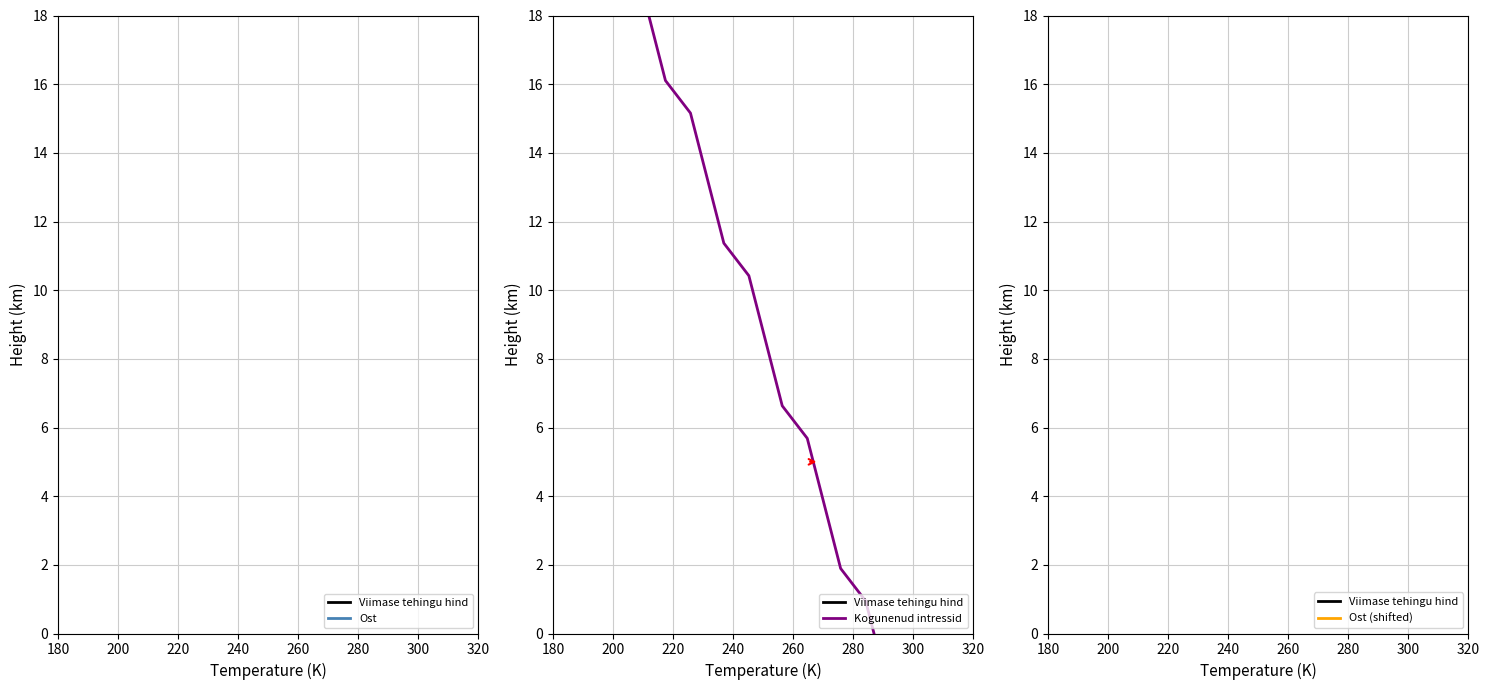

What is the label of the 5th point from the left?

260